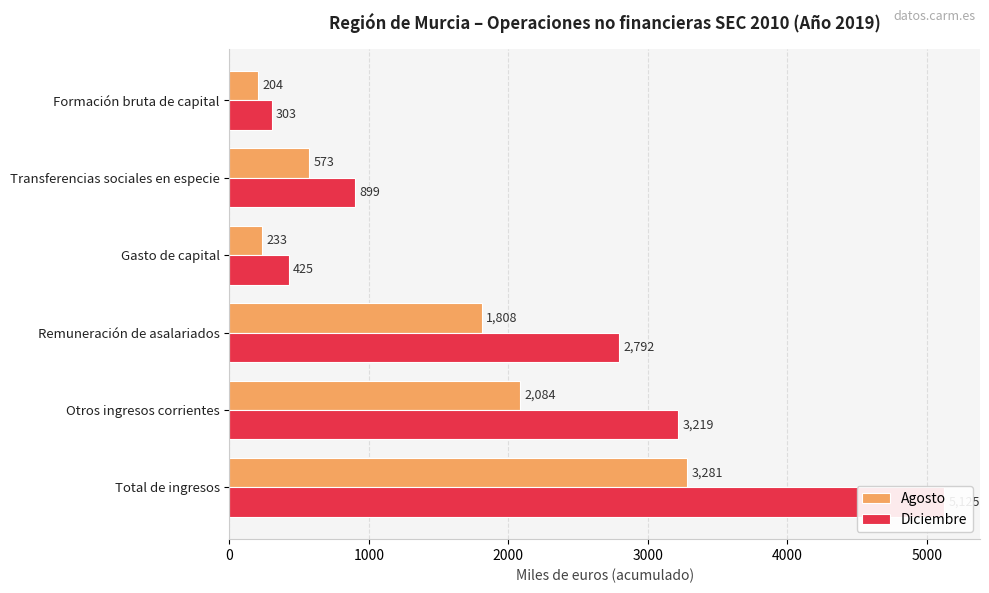

Rank the series at Remuneración de asalariados from highest to lowest value.

Diciembre, Agosto